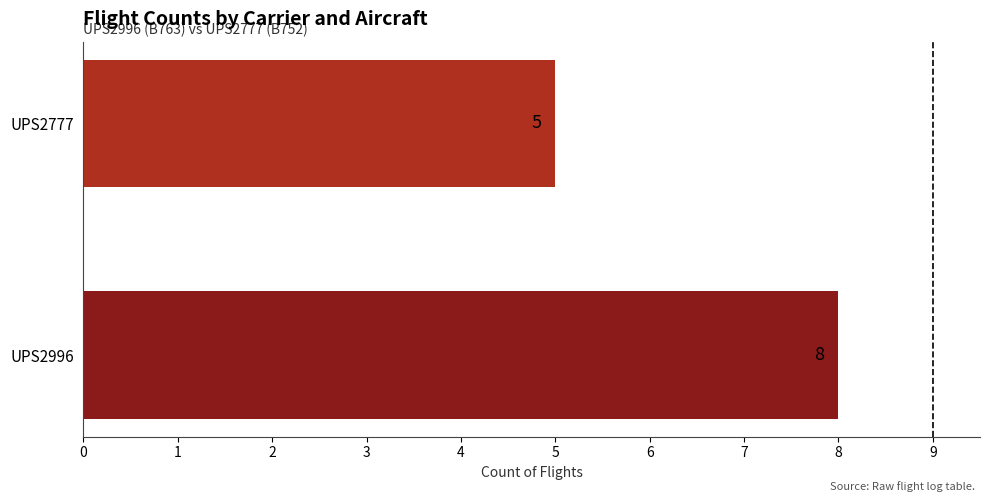

Which label corresponds to the smallest value in the chart?

UPS2777